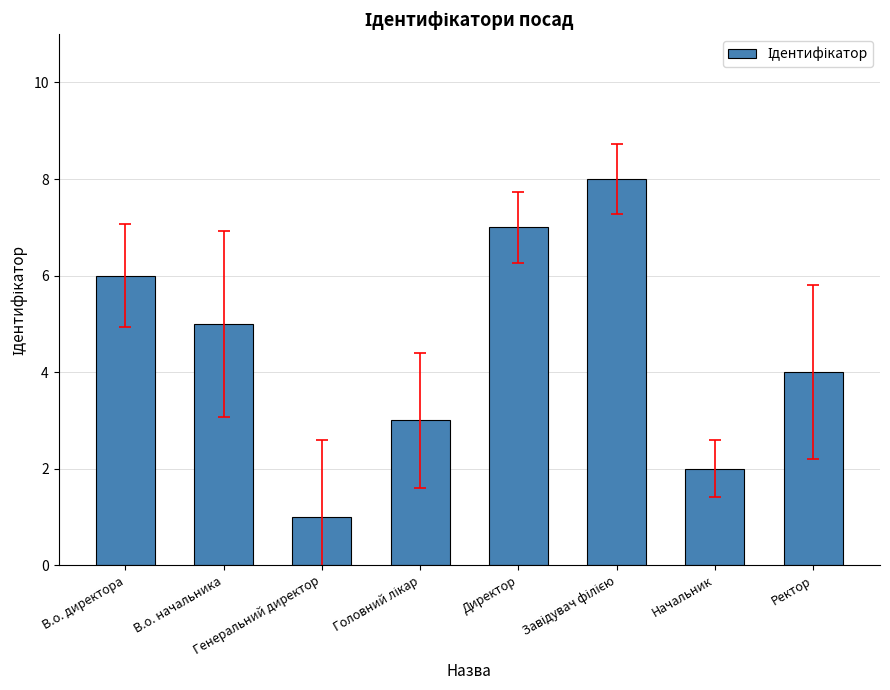

What is the greatest value displayed?

8